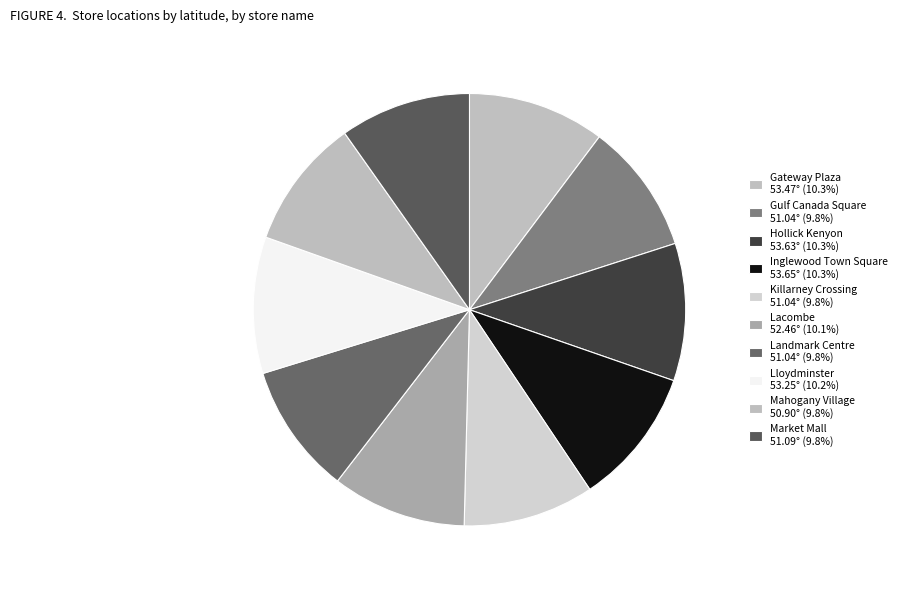

What is the change in value from Gateway Plaza to Market Mall?

-2.4